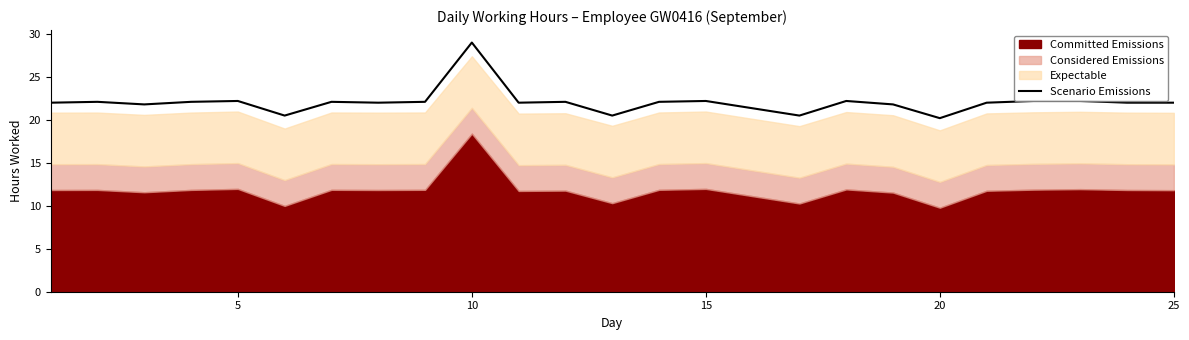

What is the highest value of the Scenario Emissions series?

29.0